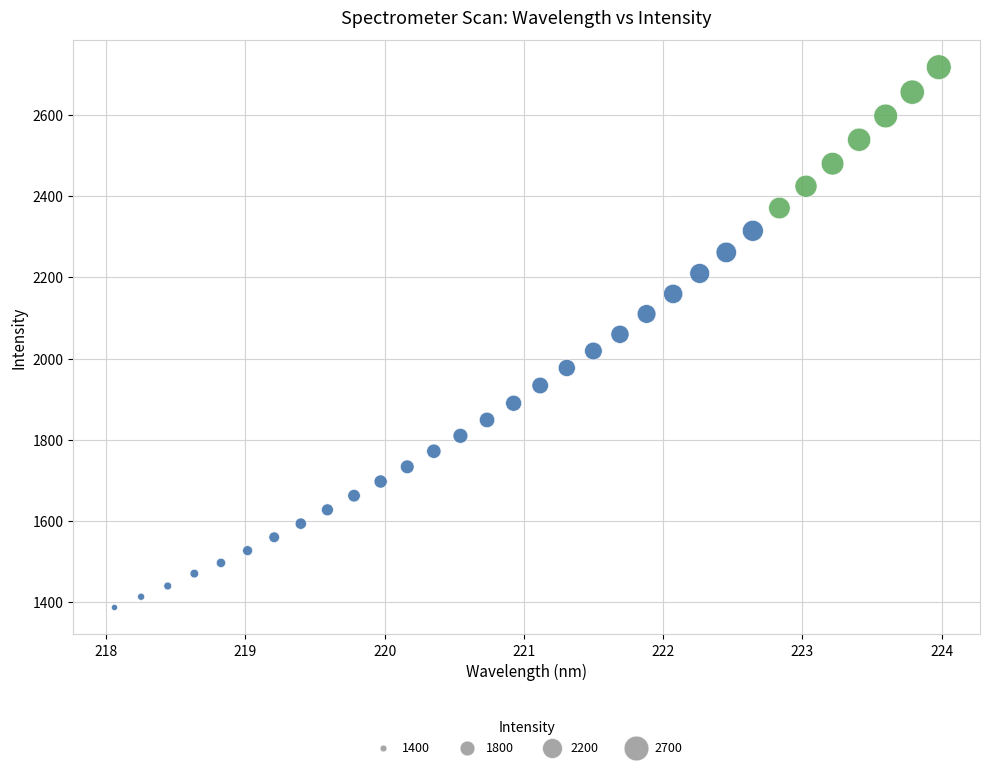

What is the range of X values (max minus min)?

5.9